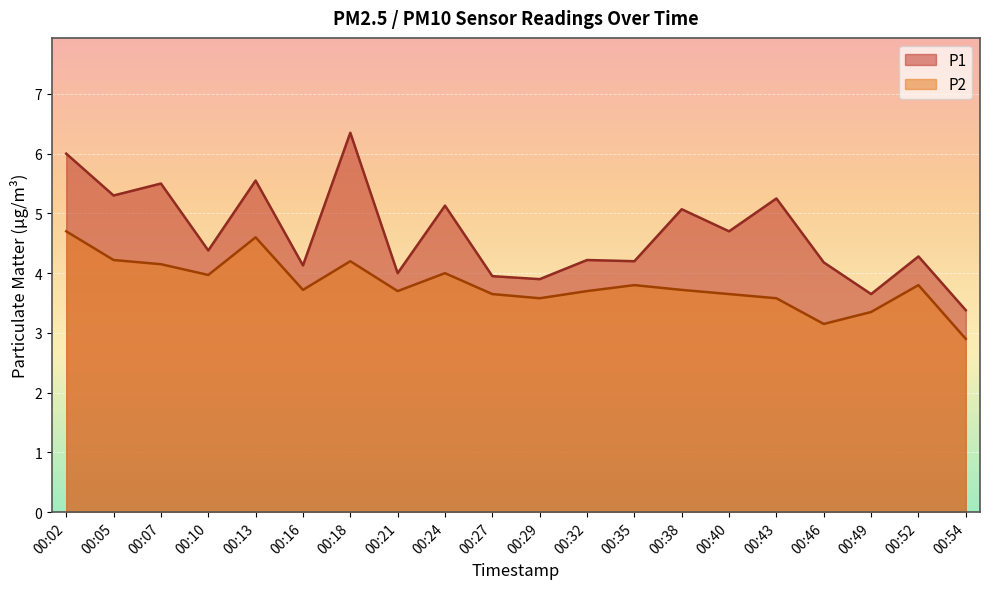

What is the total value across all series at 00:07?

9.7